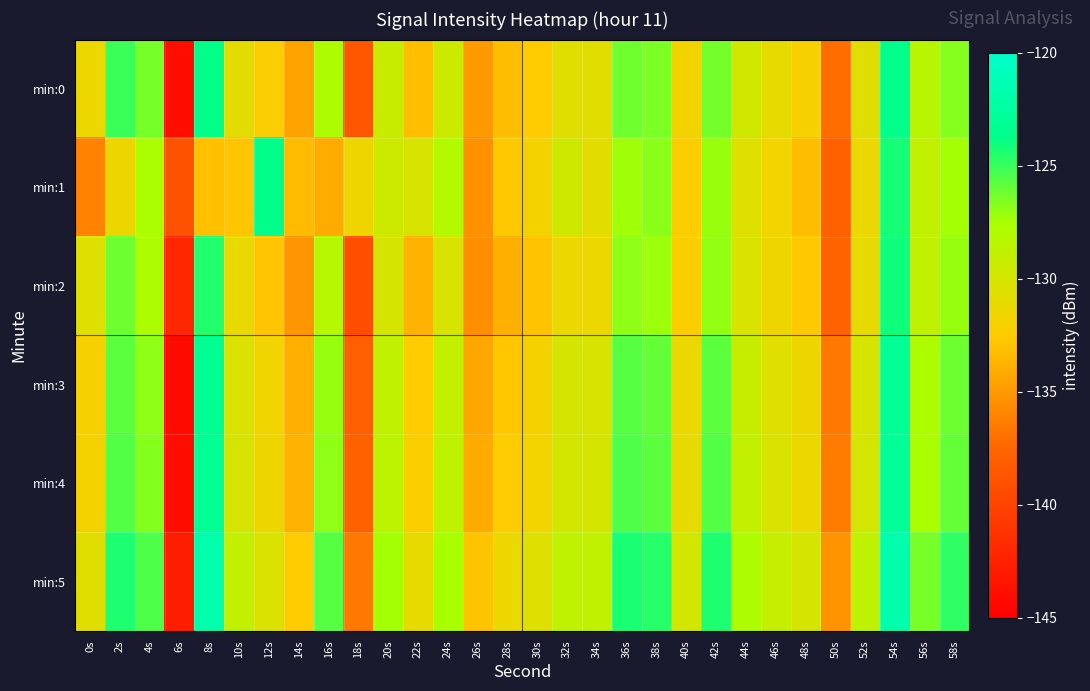

Which series has the widest spread of values?

min:5